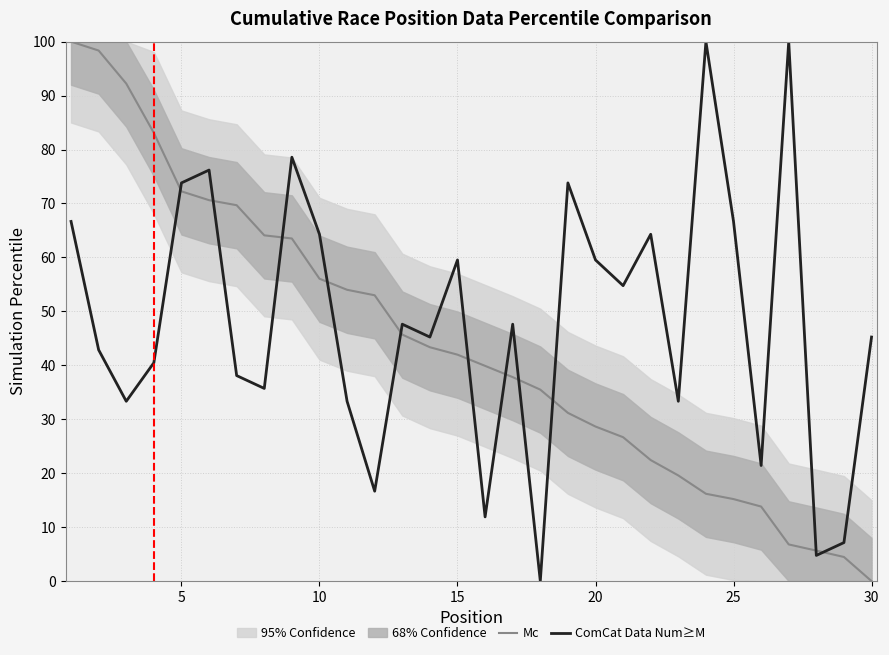

Is it true that Mc equals 56.1 at 10?

True